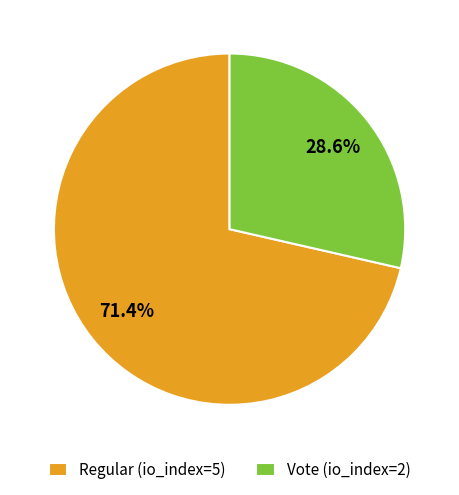

How many slices are in this pie chart?

2